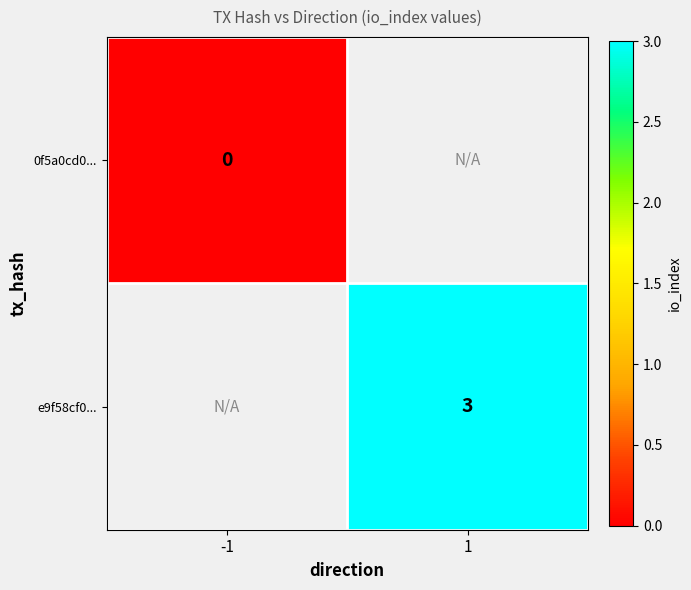

At how many categories does at least one series exceed 0?

1